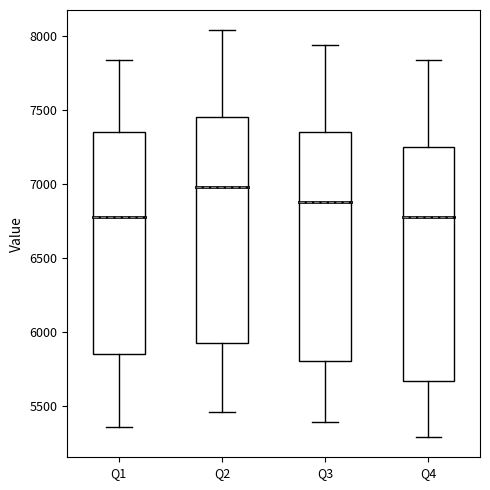

Reading left to right, read every box against the y-axis: the position of its median line, the range the box covers, and the ends of its whiskers. The values are not printed on the chart, so give them approximately, as read against the axis.

Q1: median 6800, box 5850 to 7350, whiskers 5350 to 7850
Q2: median 7000, box 5950 to 7450, whiskers 5450 to 8050
Q3: median 6900, box 5800 to 7350, whiskers 5400 to 7950
Q4: median 6800, box 5650 to 7250, whiskers 5300 to 7850